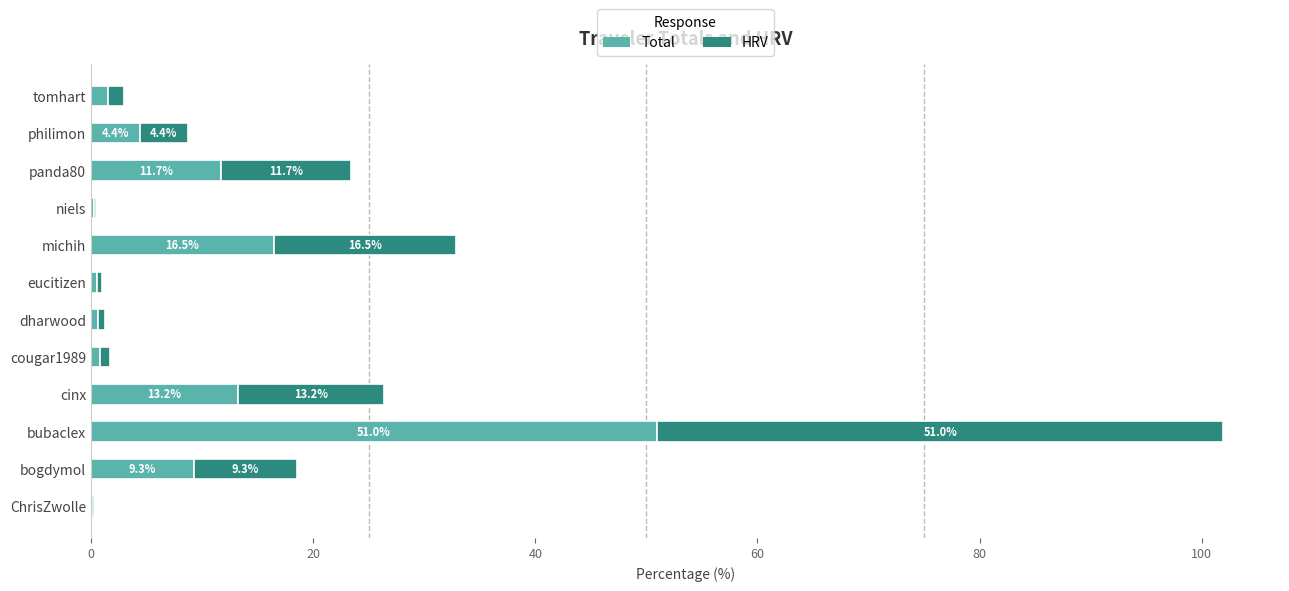

At which category is the sum across all series the highest?

bubaclex